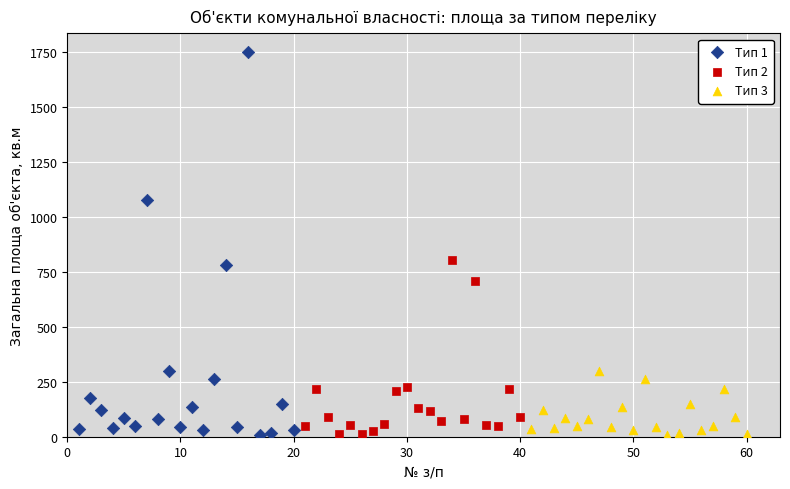

Which series reaches the maximum Y coordinate?

Тип 1